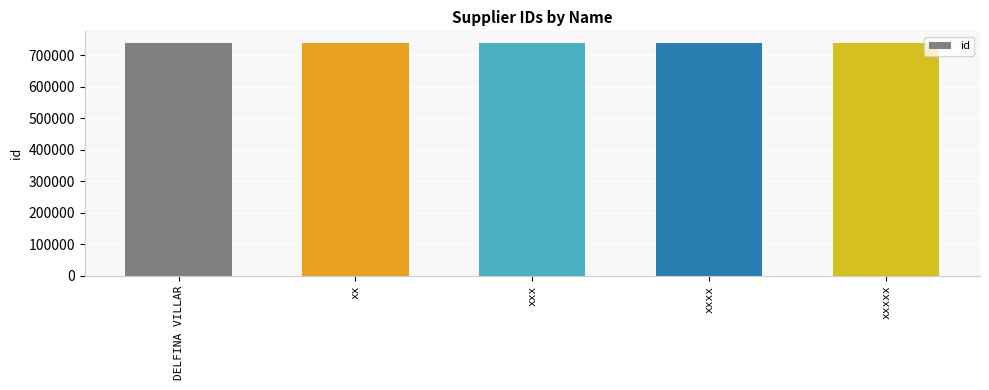

What is the ratio of the value at xxx to the value at xx?

1.0